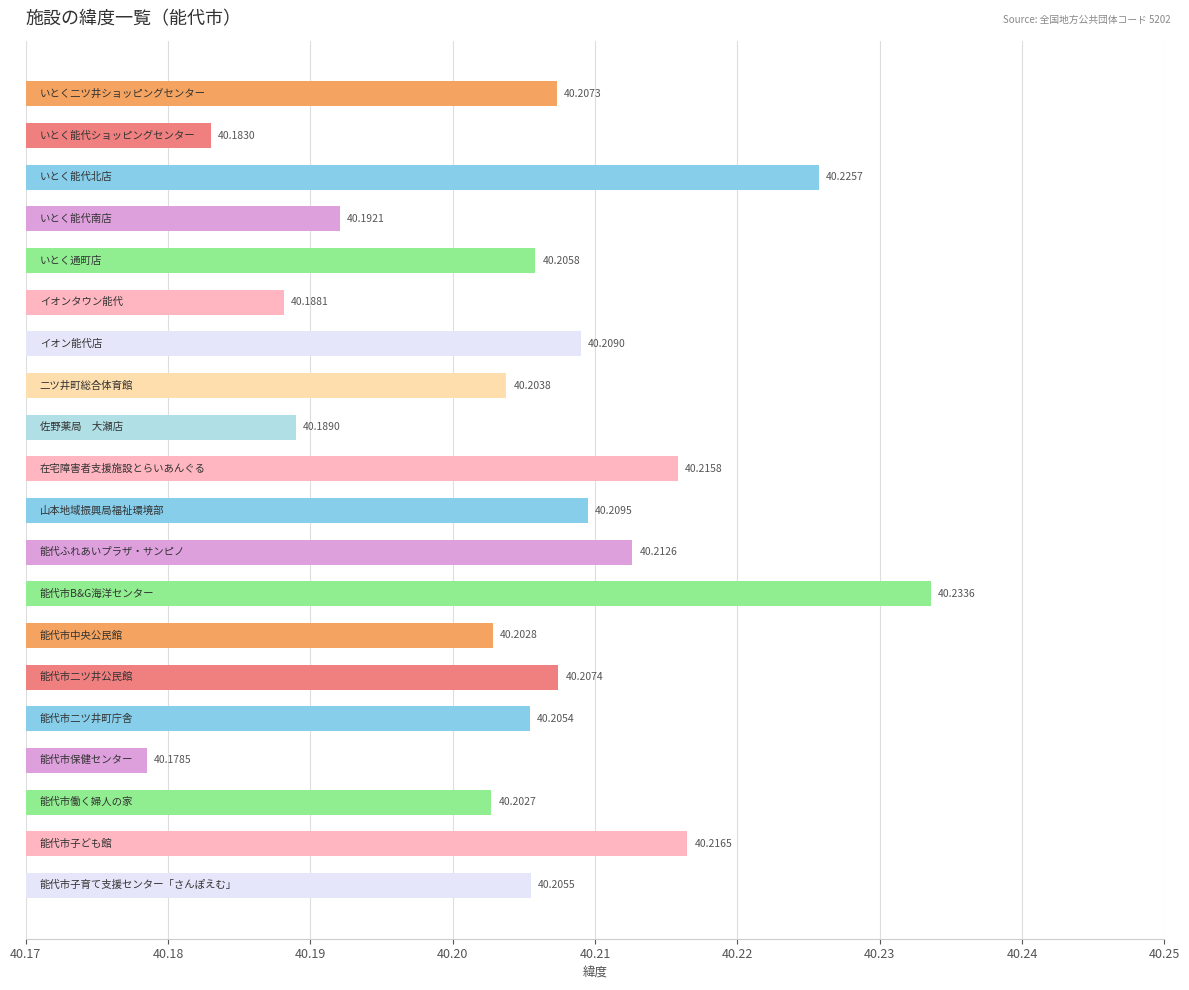

What is the sum of all values?

804.1